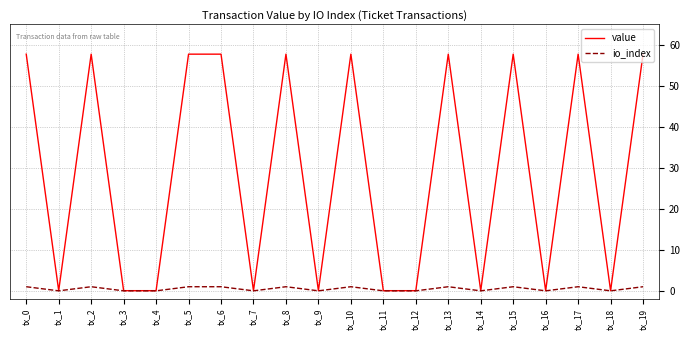

How many lines are shown in the chart?

2